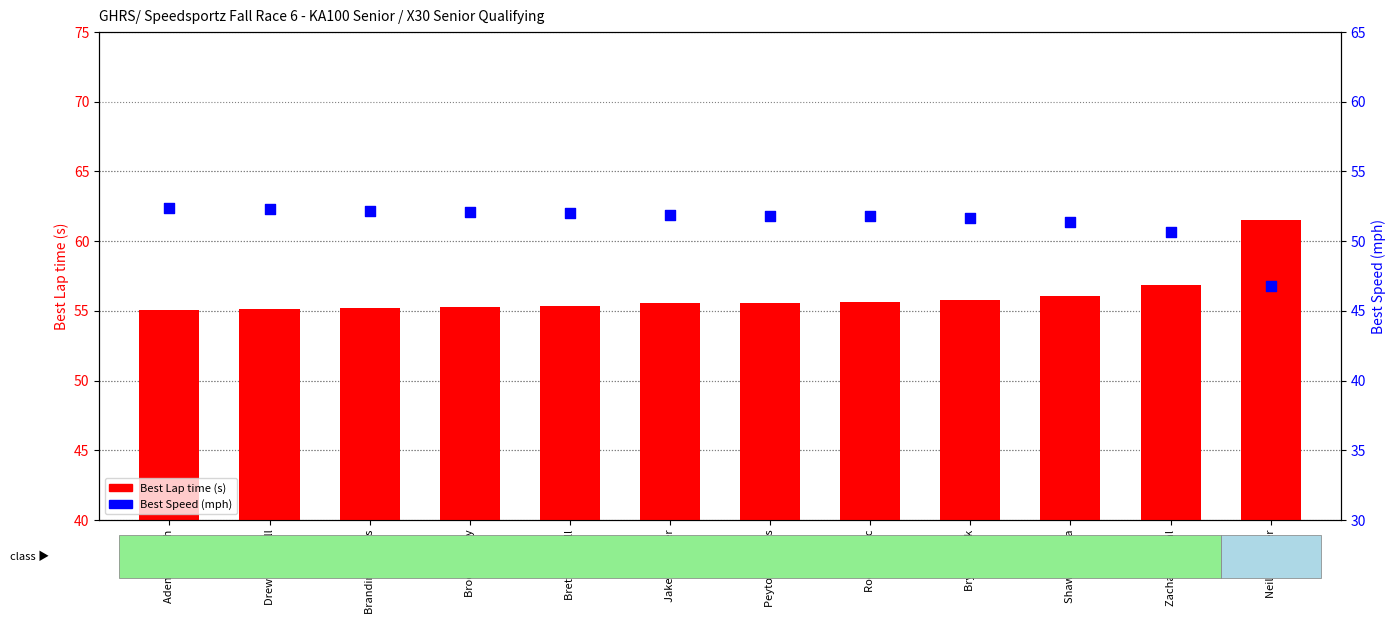

At which category is the sum across all series the highest?

Neil Faulkner